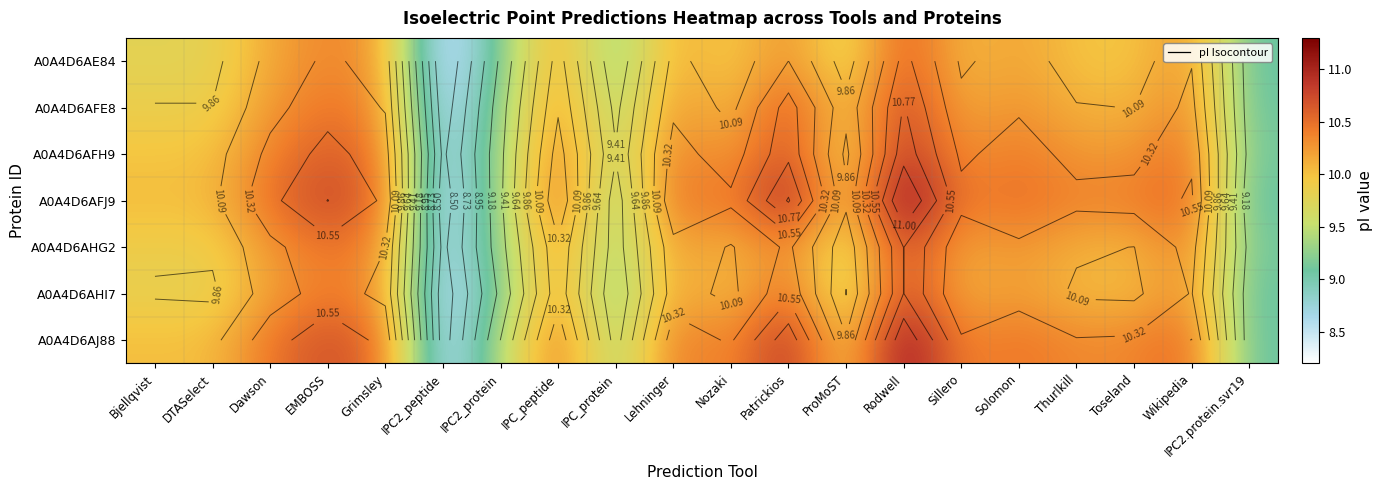

Between Wikipedia and IPC2_peptide, which is larger?

Wikipedia